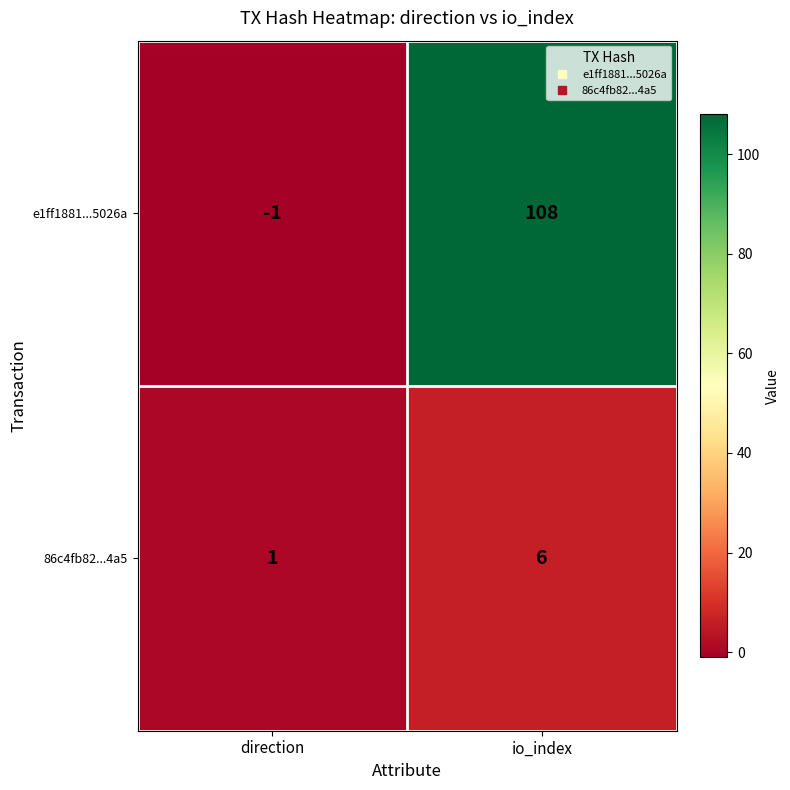

Reading left to right, transcribe all the data shown in this chart.

e1ff1881...5026a: -1	108
86c4fb82...4a5: 1	6